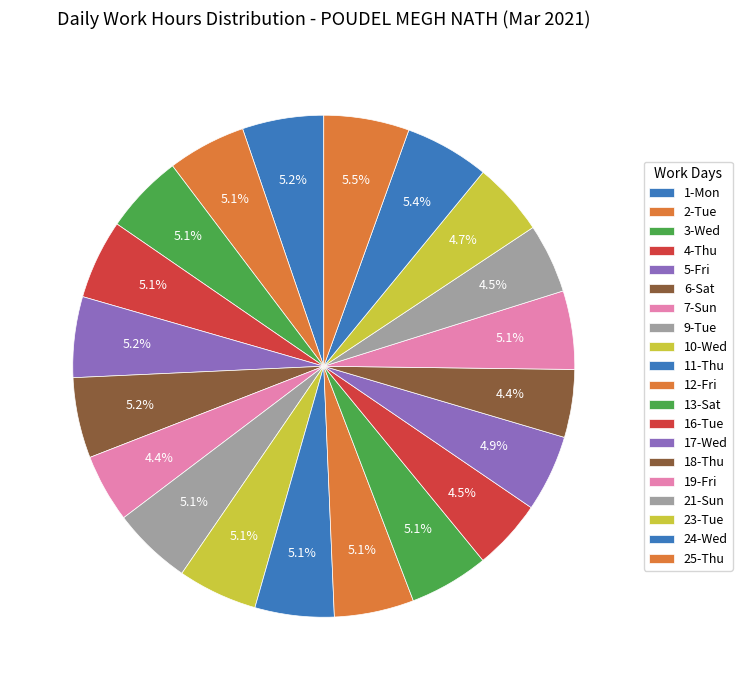

Which category has the smallest portion of the pie?

18-Thu